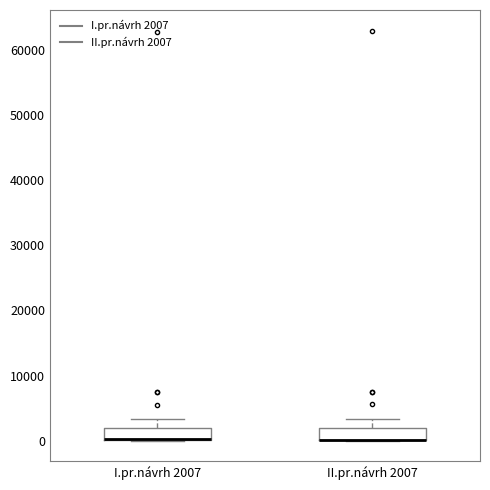

Where does the upper whisker of the box for II.pr.návrh 2007 end on the y-axis? The values are not printed on the chart, so give them approximately, as read against the axis.

3000